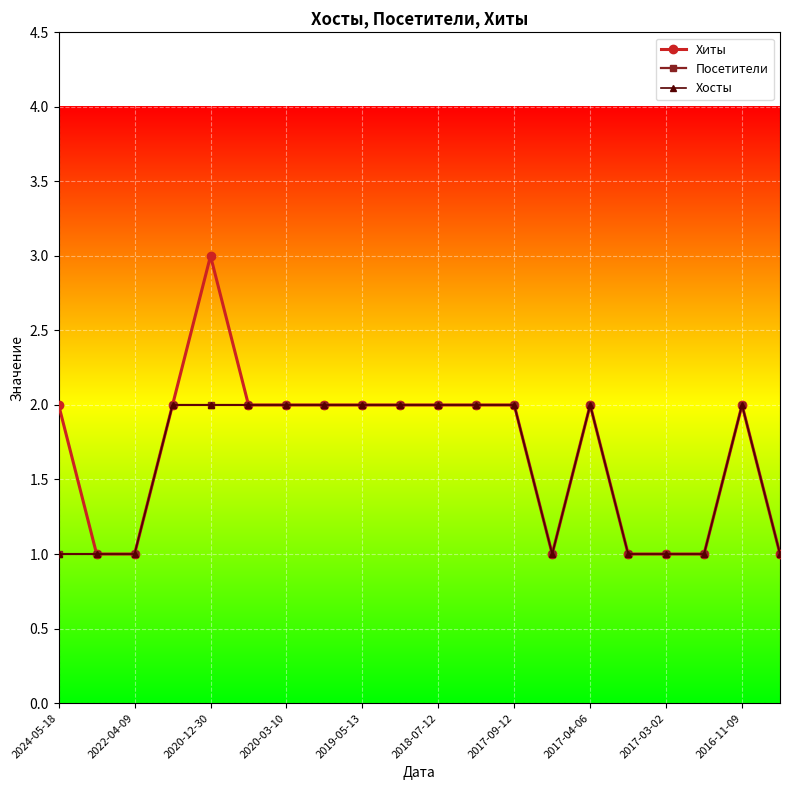

Is this an area chart (filled region under the line)?

No